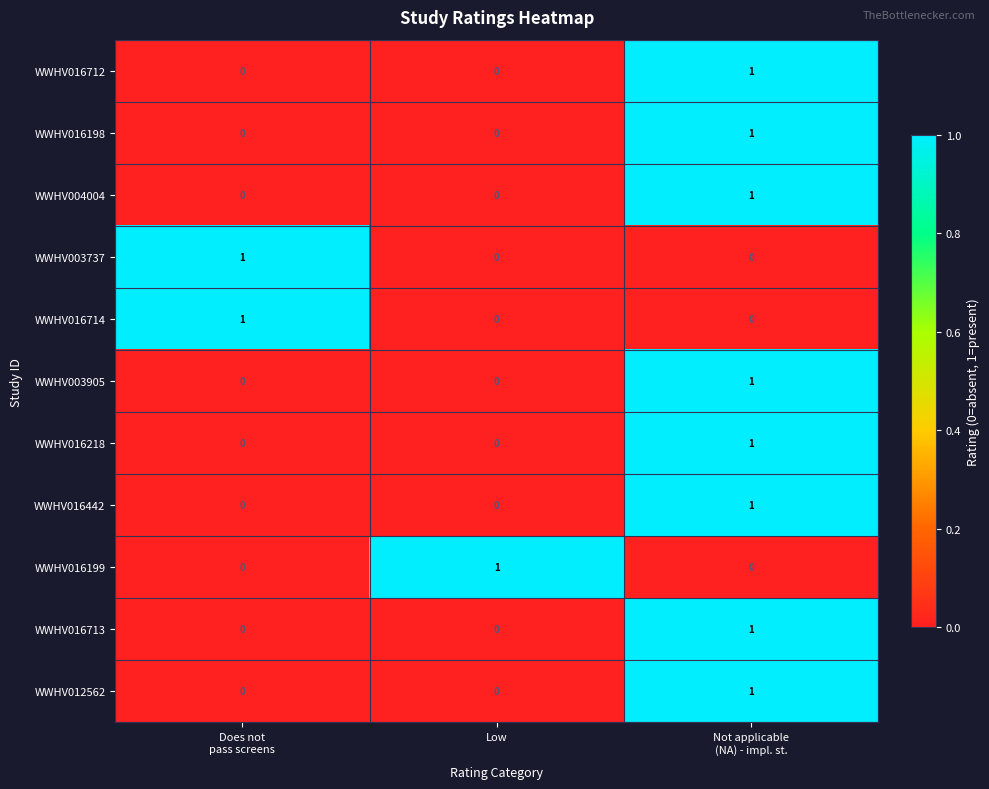

The WWHV003737 series shows 0 at Low. True or false?

True